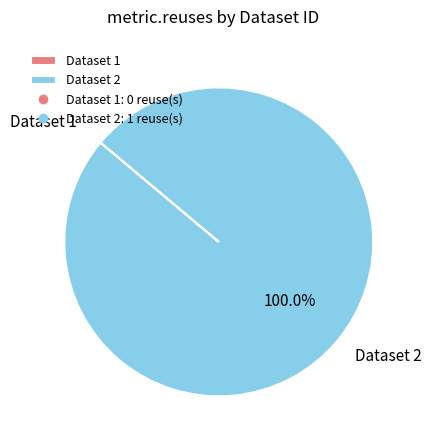

Is there a majority slice in this chart?

Yes